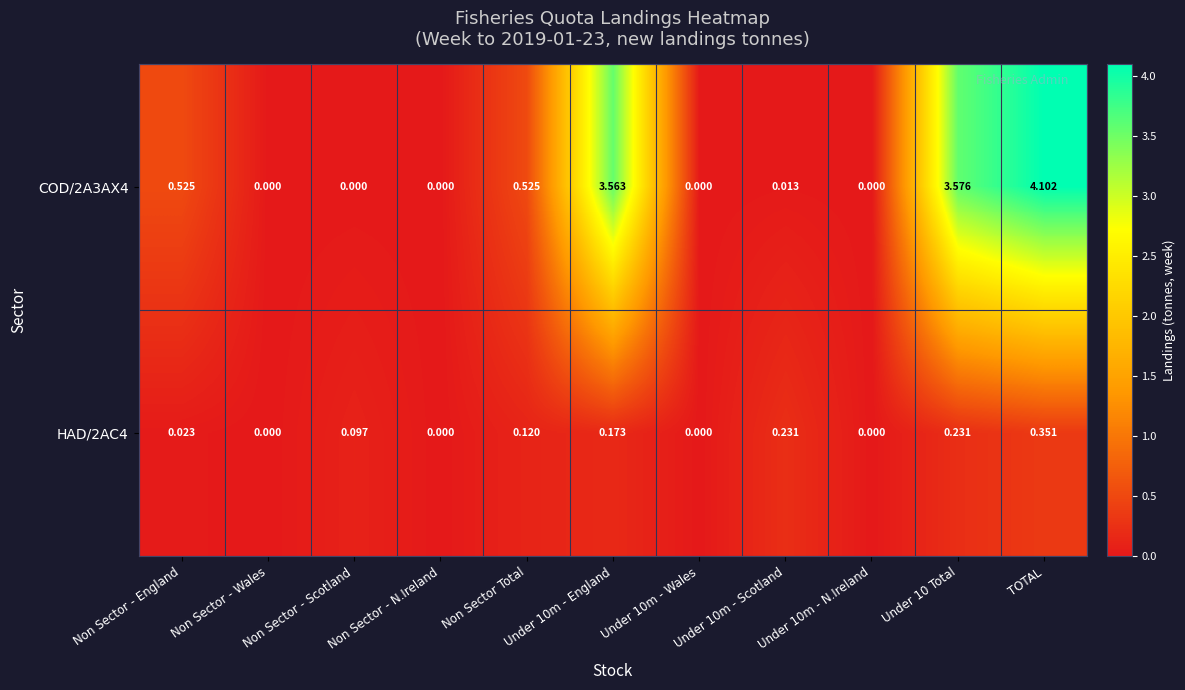

At which category is the sum across all series the highest?

TOTAL